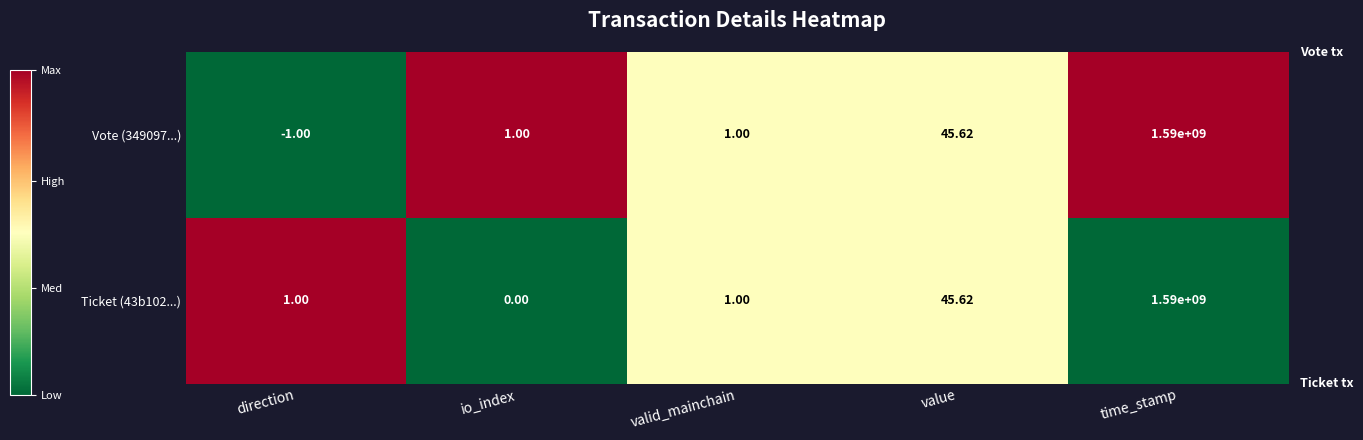

Which series has the widest spread of values?

Vote (349097...)